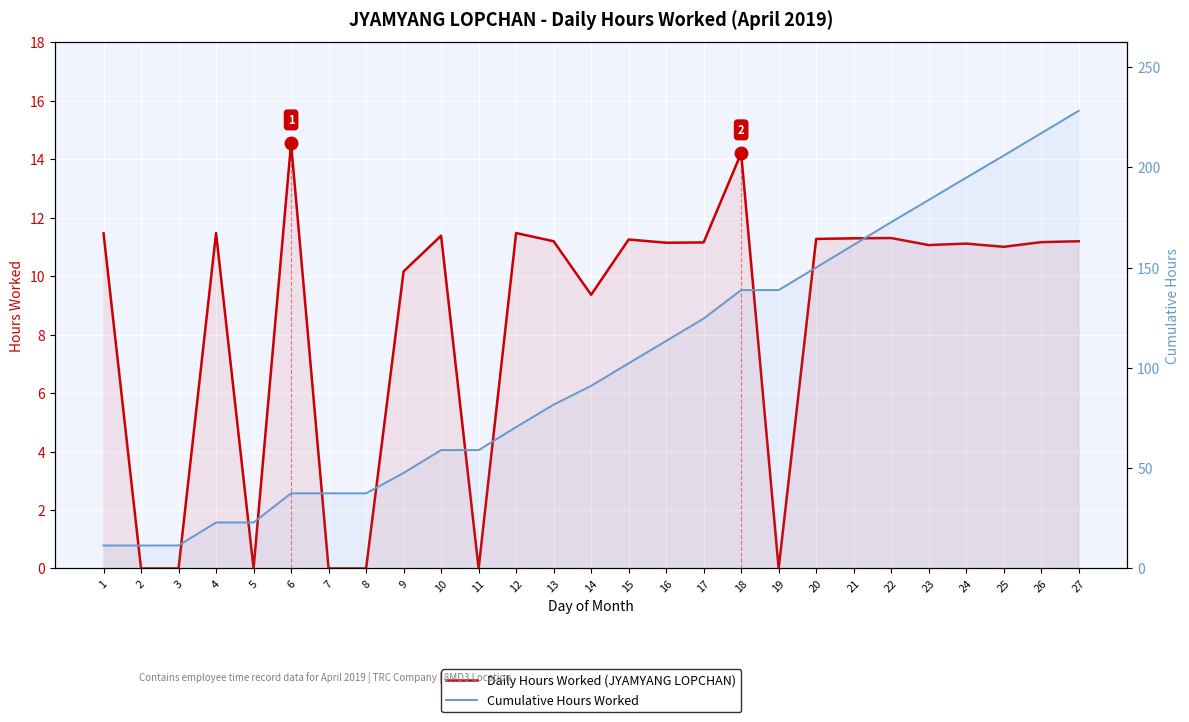

What is the difference between the maximum and second lowest values in the Cumulative Hours Worked series?

216.7